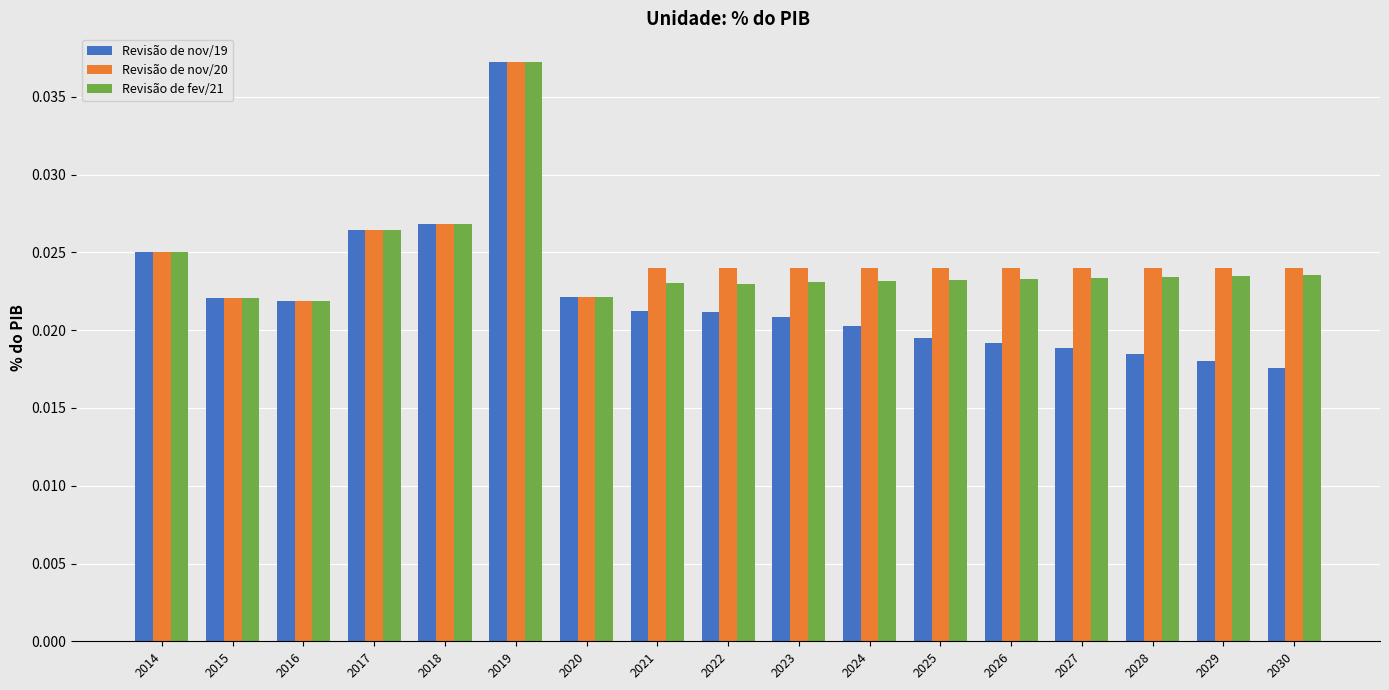

Between 2014 and 2022, which series saw the biggest shift?

Revisão de nov/19